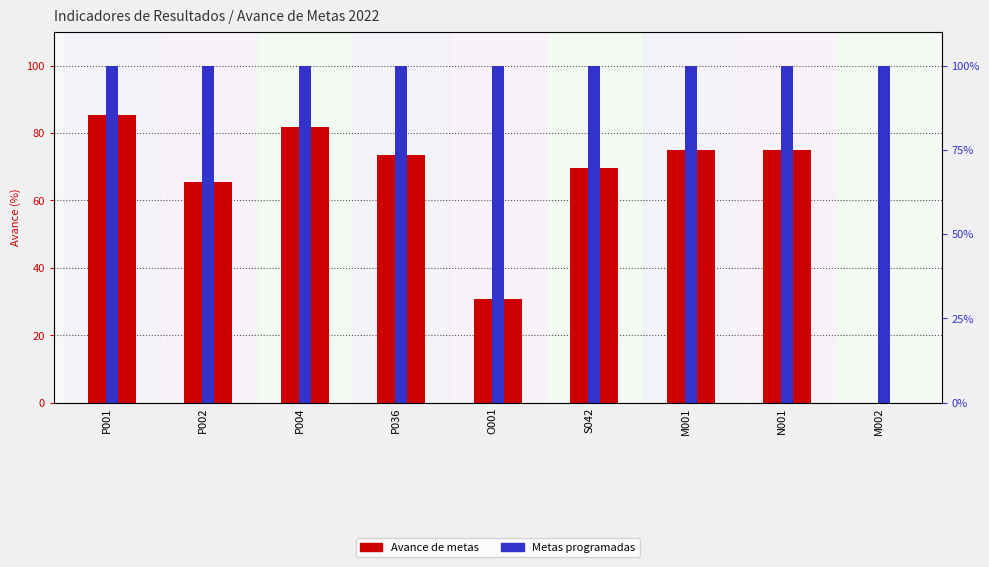

Between N001 and M001, which is larger?

N001